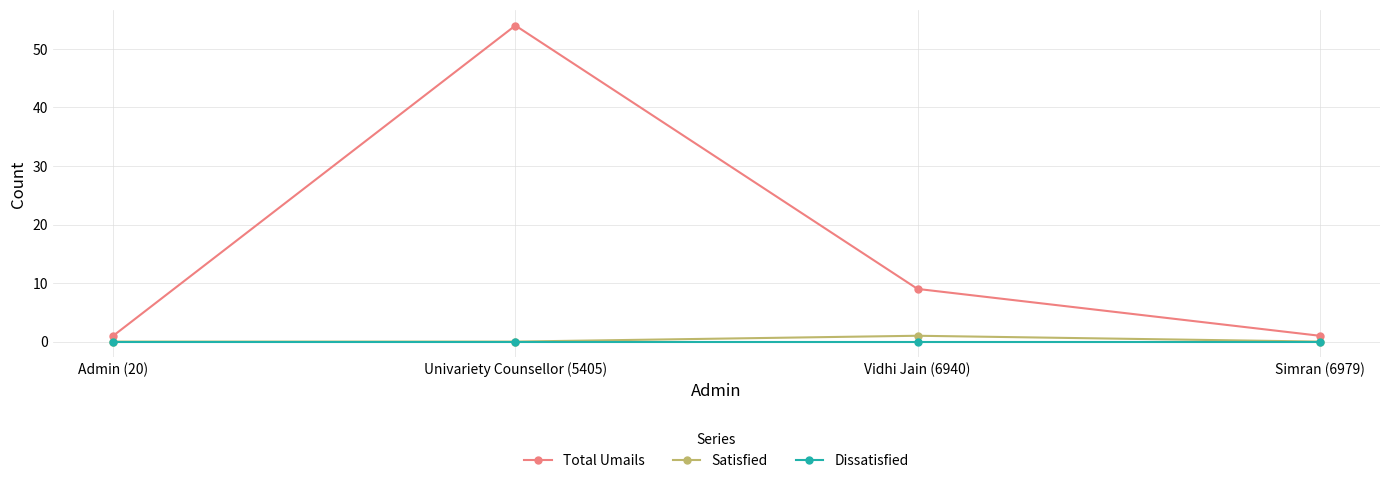

Reading right to left, what are all the values shown in this chart?

Total Umails: 1	9	54	1
Satisfied: 0	1	0	0
Dissatisfied: 0	0	0	0